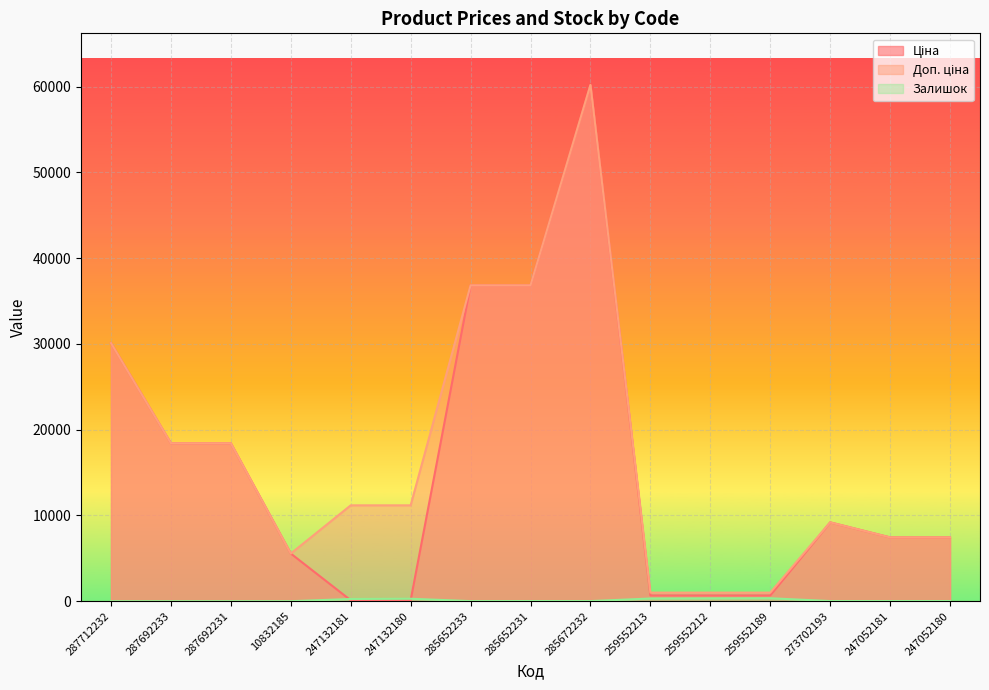

What is the average value of the Доп. ціна series?

17057.1